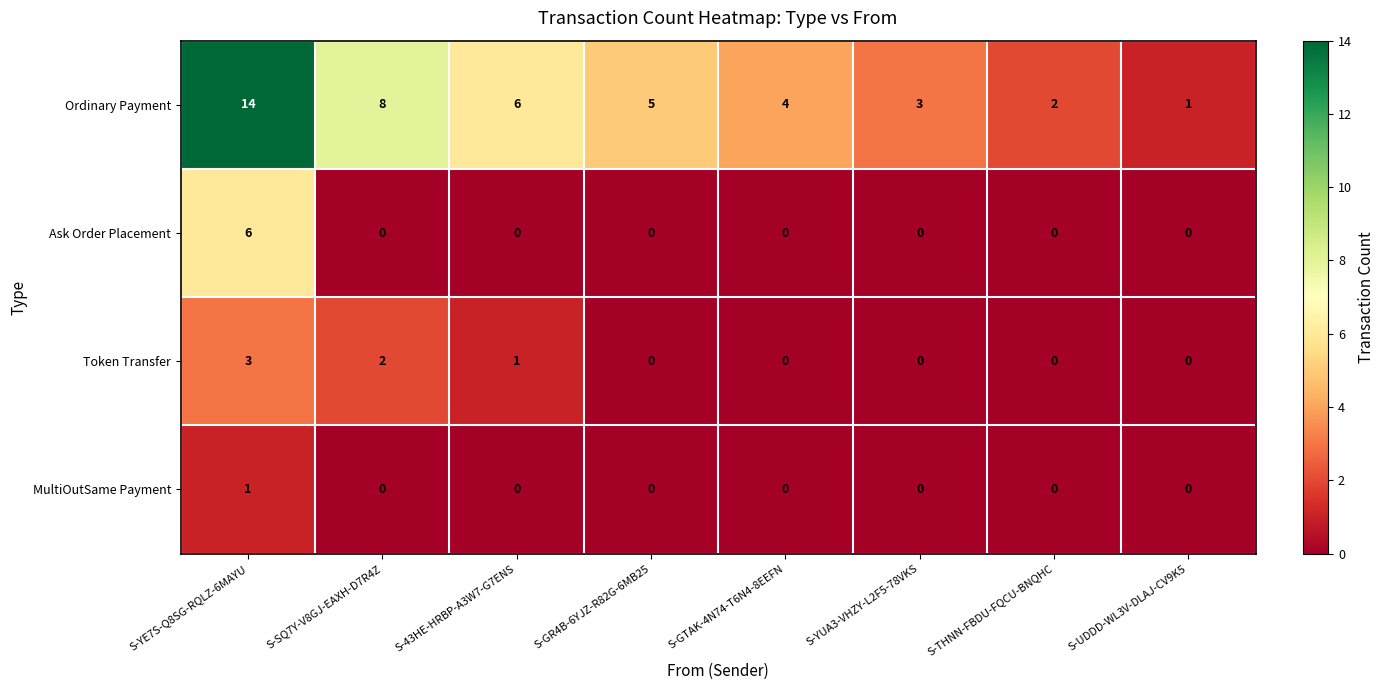

How many categories are shown in the chart?

8